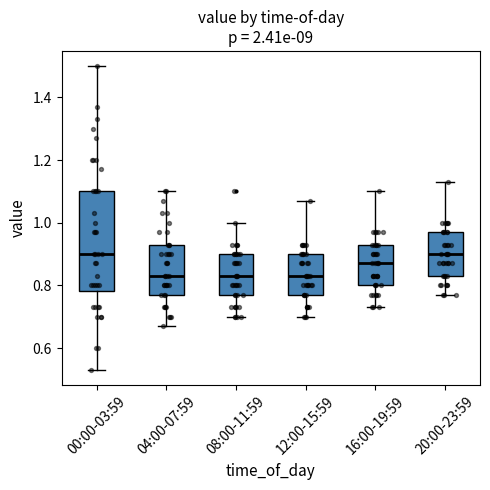

Reading left to right, transcribe this box plot: for each box, give where its median line is, the range the box spans, and where its two whiskers end, as read against the y-axis. The values are not printed on the chart, so give them approximately, as read against the axis.

00:00-03:59: median 0.90, box 0.78 to 1.10, whiskers 0.54 to 1.50
04:00-07:59: median 0.84, box 0.78 to 0.94, whiskers 0.68 to 1.10
08:00-11:59: median 0.84, box 0.78 to 0.90, whiskers 0.70 to 1.00
12:00-15:59: median 0.84, box 0.78 to 0.90, whiskers 0.70 to 1.08
16:00-19:59: median 0.88, box 0.80 to 0.94, whiskers 0.74 to 1.10
20:00-23:59: median 0.90, box 0.84 to 0.98, whiskers 0.78 to 1.14